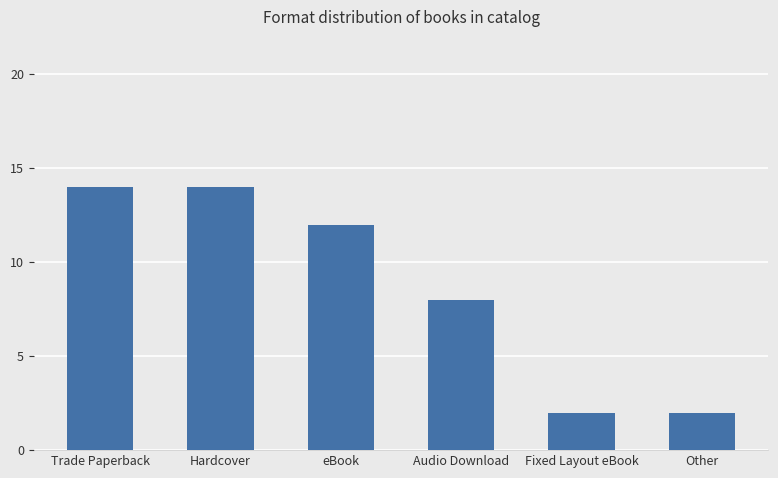

What is the sum of the values at Hardcover and Trade Paperback?

28